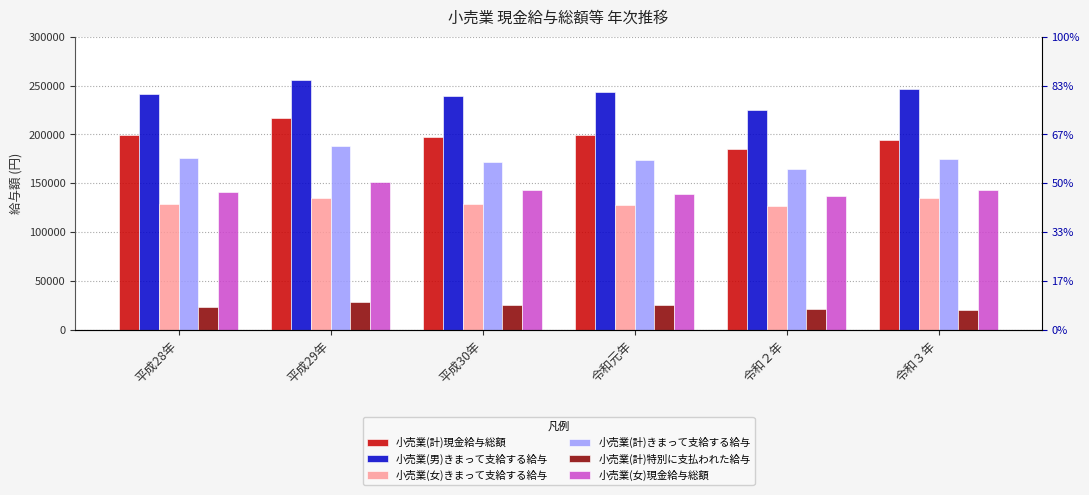

What are all the series names shown in the legend?

小売業(計)現金給与総額, 小売業(男)きまって支給する給与, 小売業(女)きまって支給する給与, 小売業(計)きまって支給する給与, 小売業(計)特別に支払われた給与, 小売業(女)現金給与総額